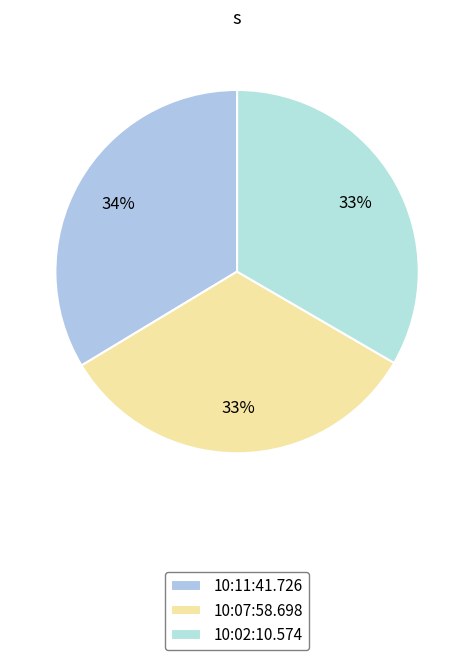

Do 10:07:58.698 and 10:02:10.574 together represent more than half of the pie?

Yes